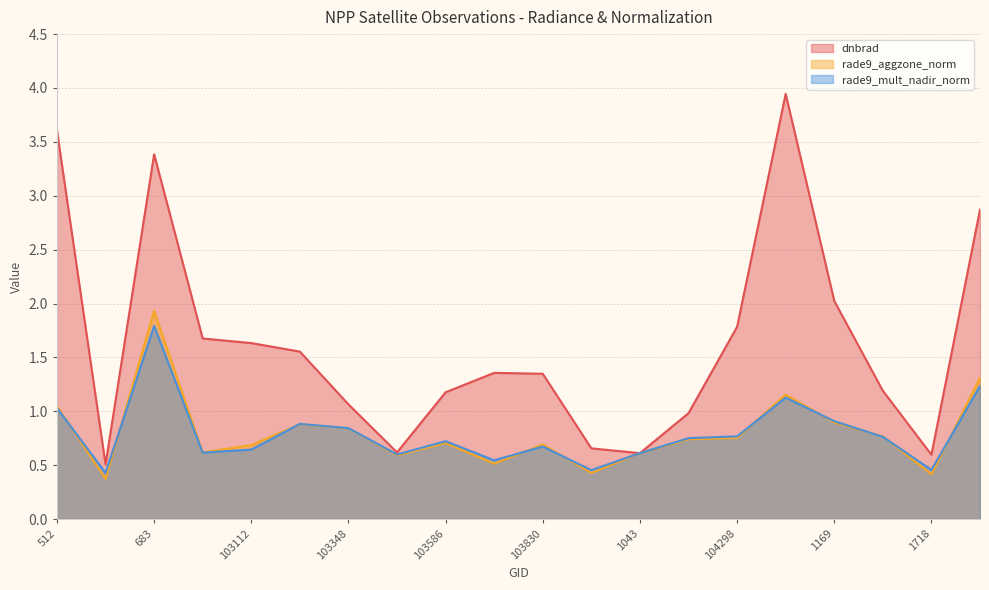

What is the total value across all series at 1718?

1.5